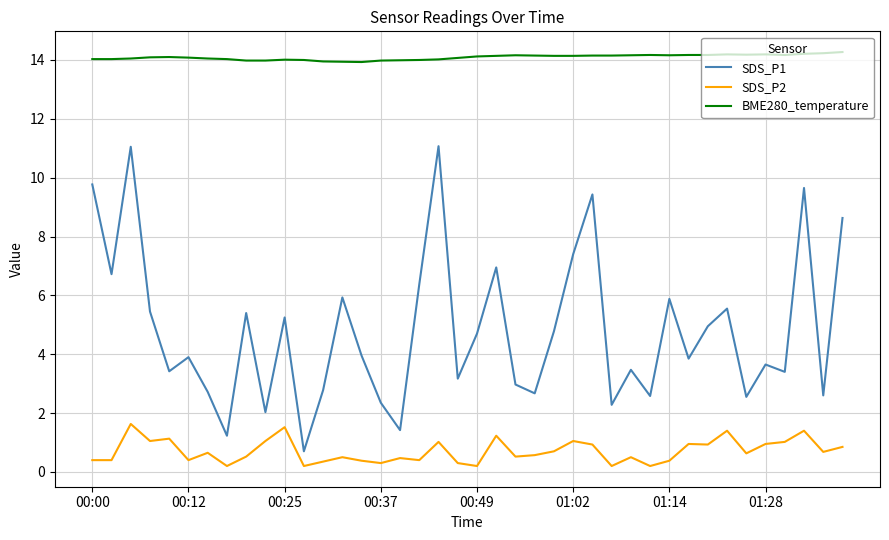

Which series has the largest total across all categories?

BME280_temperature